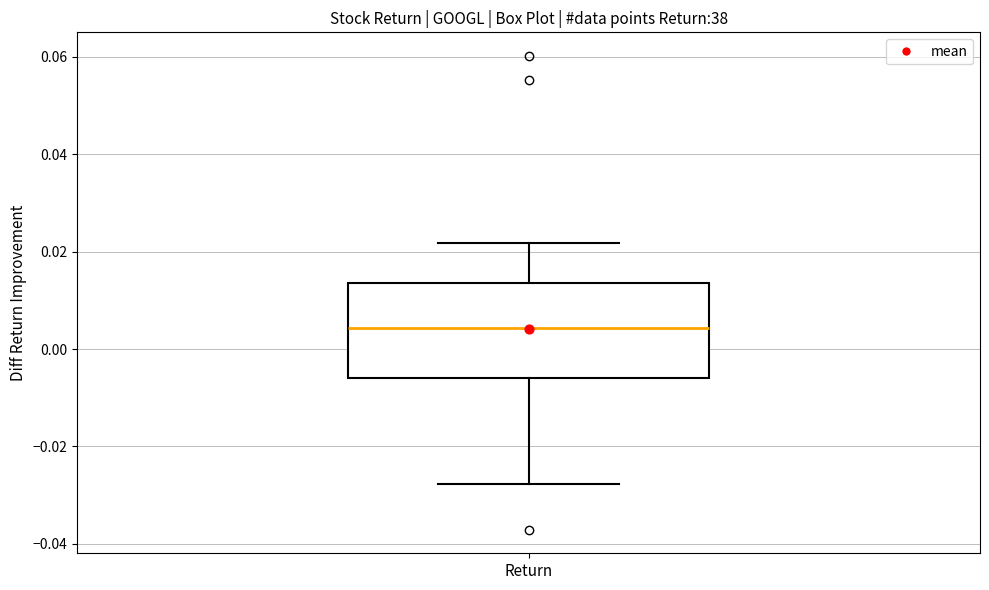

Where does the upper whisker of the box for Return end on the y-axis? The values are not printed on the chart, so give them approximately, as read against the axis.

0.022